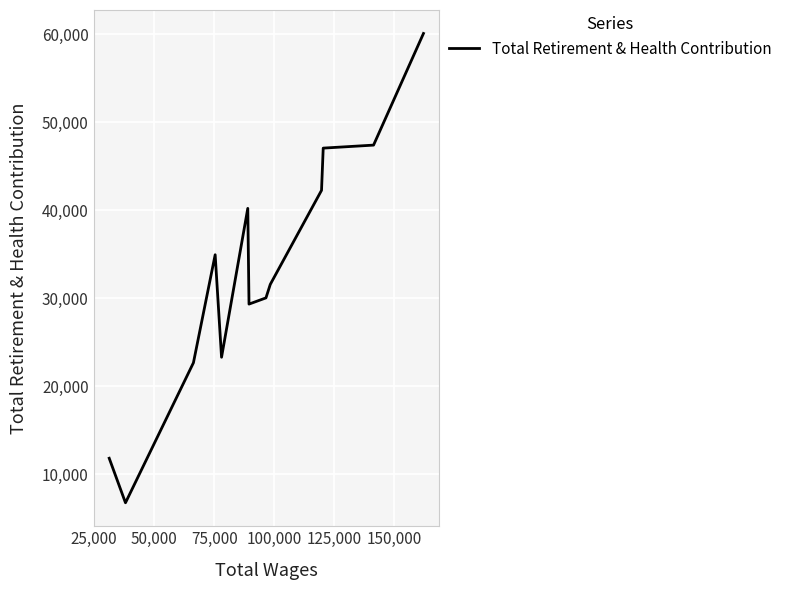

How many distinct data groups are displayed?

1